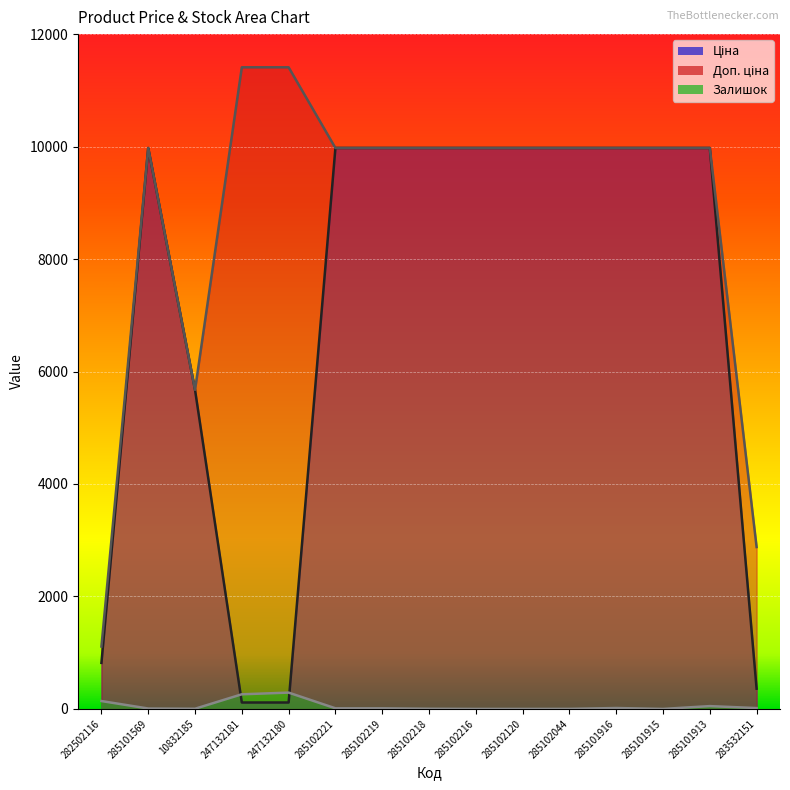

How many interior local peaks does the Залишок series have?

3